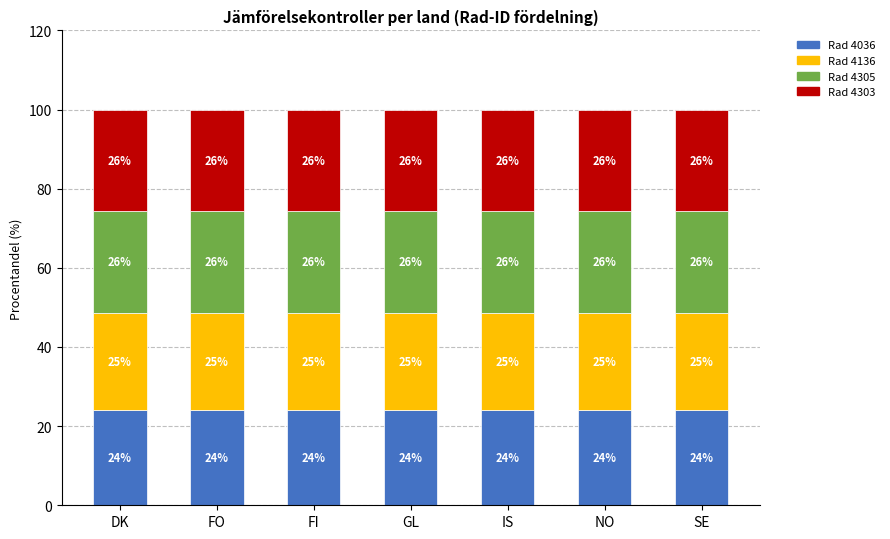

The value of Rad 4036 at DK is 31.9. True or false?

False